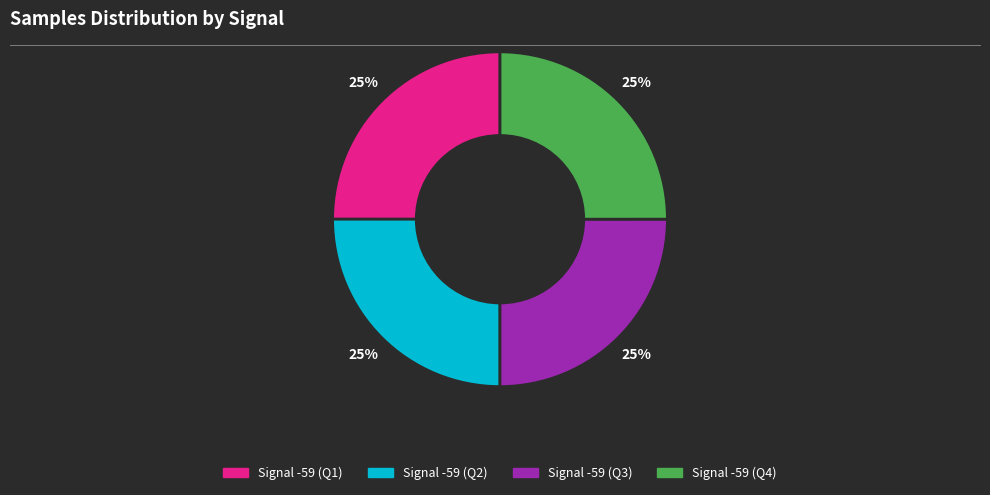

To the nearest percent, what is the average slice percentage?

25%